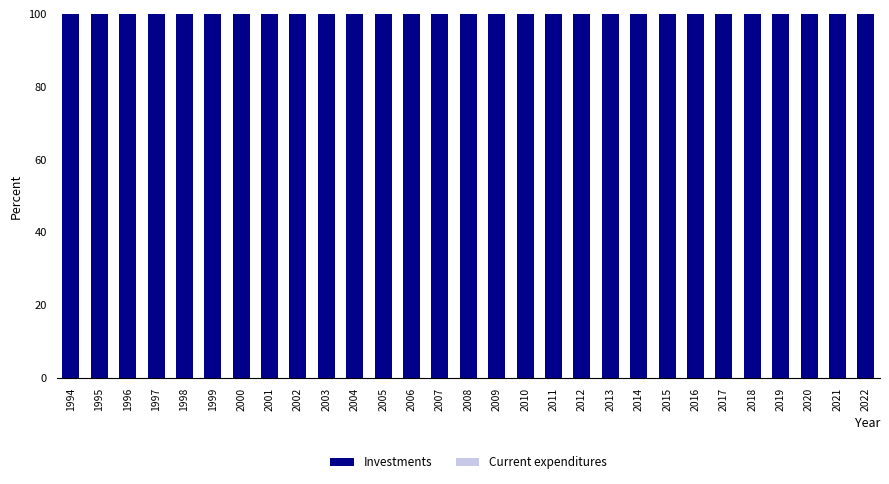

Reading right to left, list all the values displayed in this chart.

Investments: 100	100	100	100	100	100	100	100	100	100	100	100	100	100	100	100	100	100	100	100	100	100	100	100	100	100	100	100	100
Current expenditures: 0	0	0	0	0	0	0	0	0	0	0	0	0	0	0	0	0	0	0	0	0	0	0	0	0	0	0	0	0